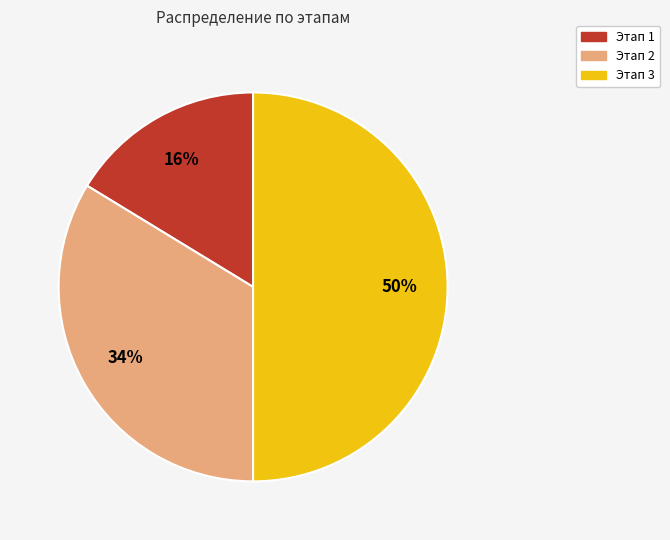

True or false: Этап 3 accounts for 50% of the total.

True